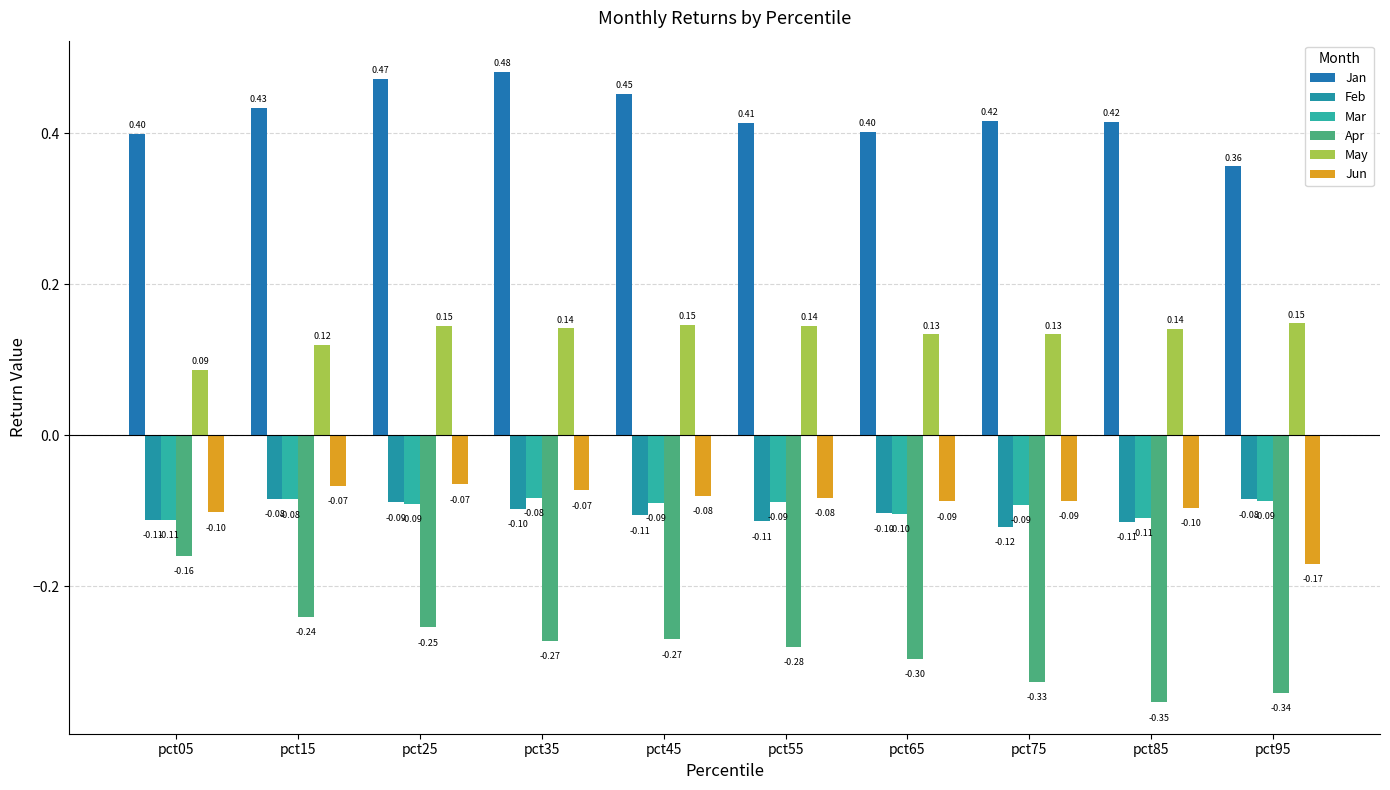

Count the May values in the range 0 to 1.

10